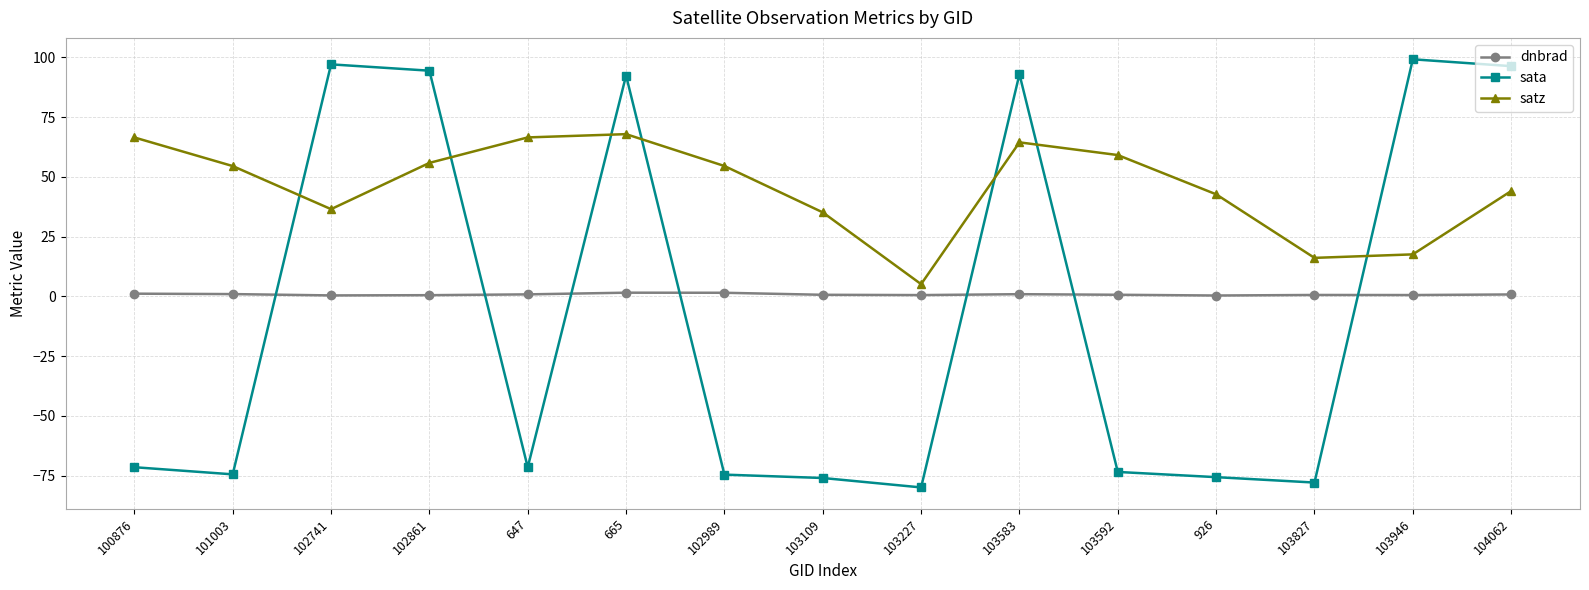

Which series has the largest range (max minus min)?

sata